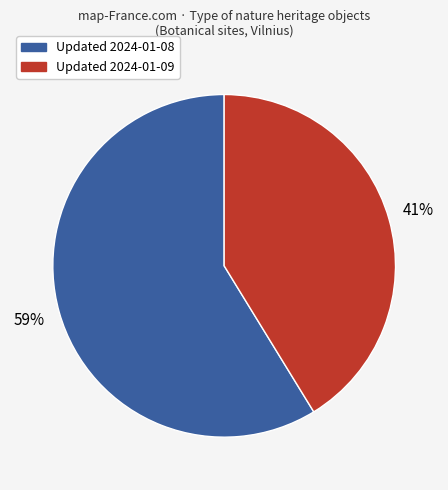

To the nearest percent, what is the difference between the largest and smallest slice percentages?

18%